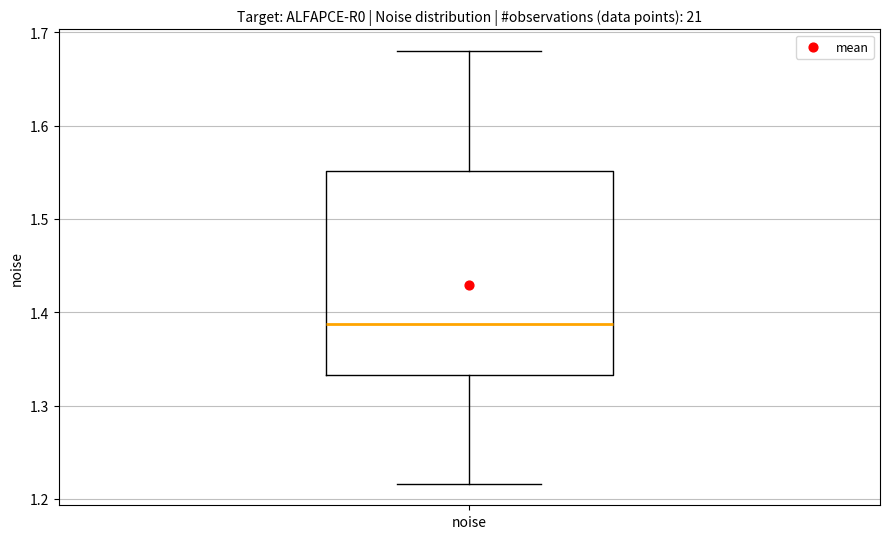

Where does the median line of the box for noise sit on the y-axis? The values are not printed on the chart, so give them approximately, as read against the axis.

1.39